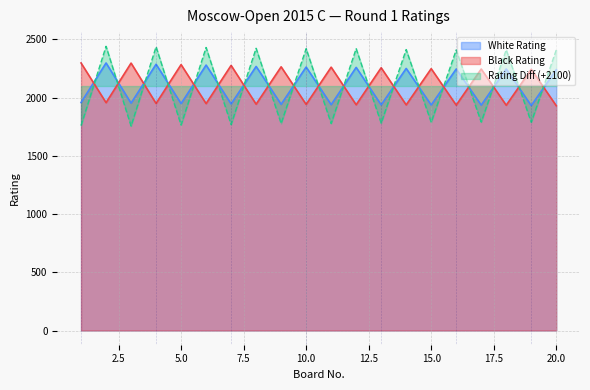

Which has a higher value, 16 or 19?

16